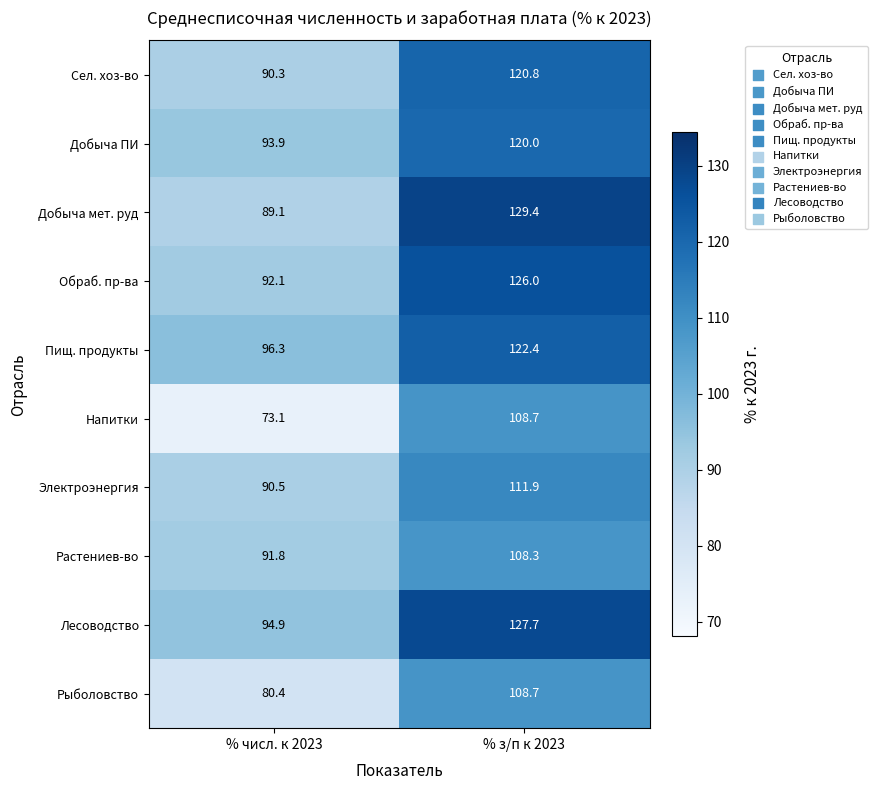

True or false: Электроэнергия has a value of 90.5 at % числ. к 2023.

True